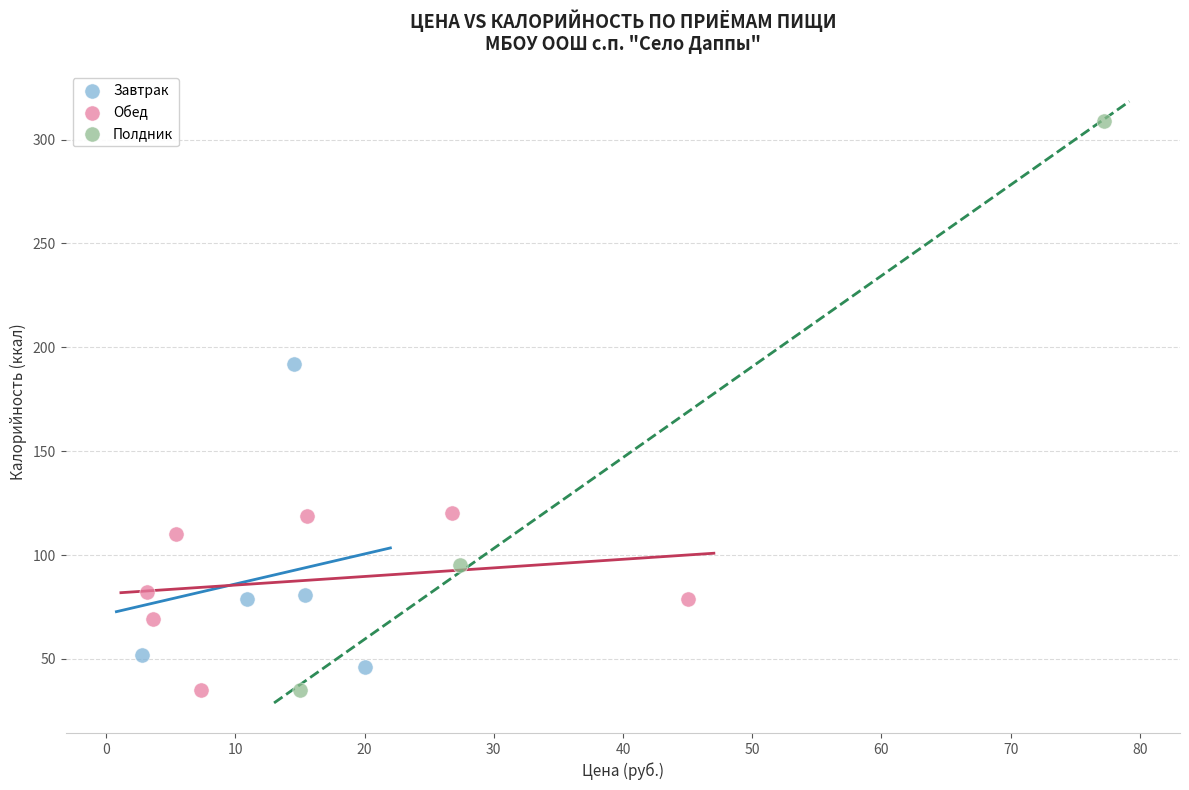

What are all the series names shown in the legend?

Завтрак, Обед, Полдник